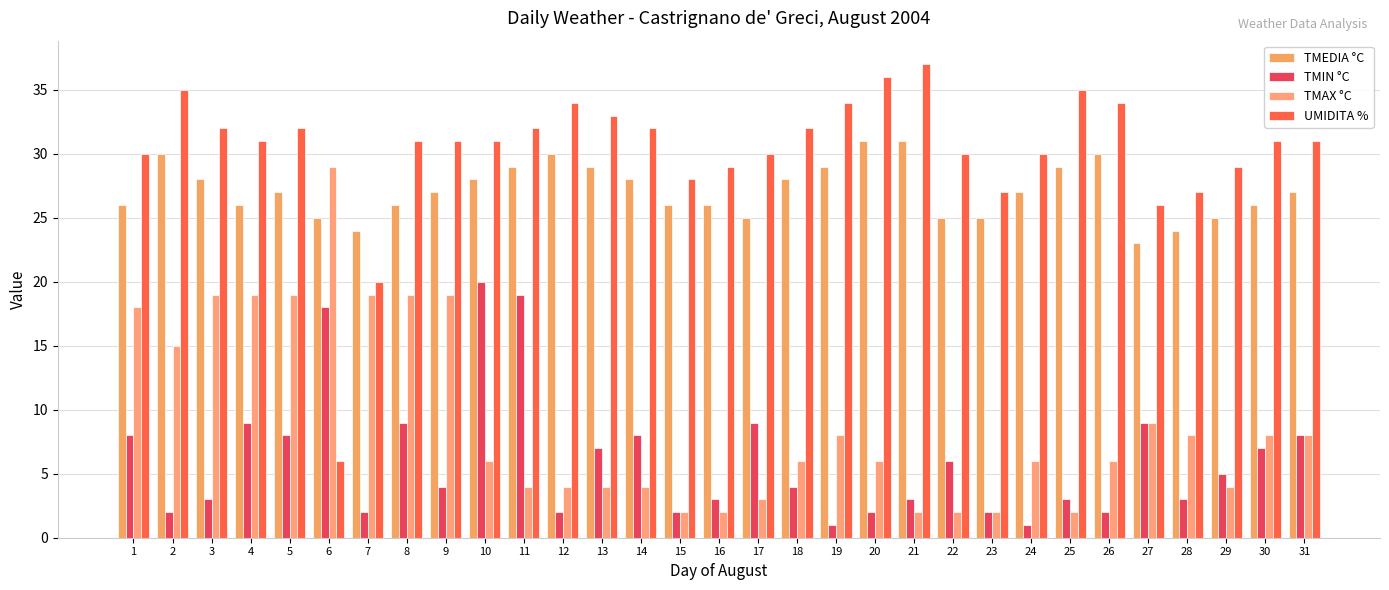

What is the minimum value for UMIDITA %?

6